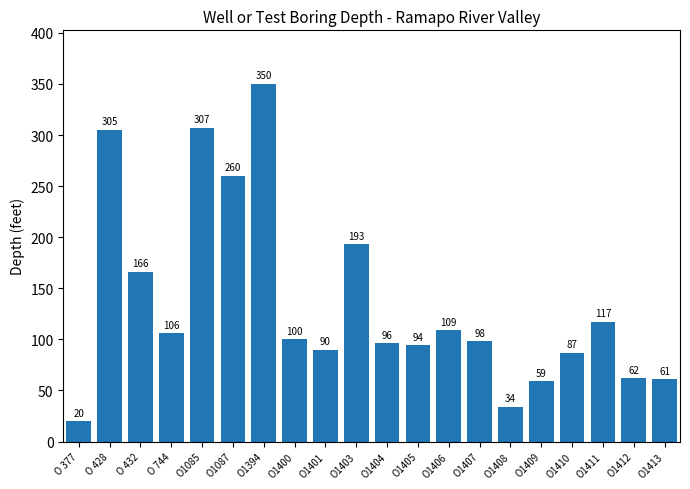

Reading left to right, list all the values displayed in this chart.

O 377=20	O 428=305	O 432=166	O 744=106	O1085=307	O1087=260	O1394=350	O1400=100	O1401=90	O1403=193	O1404=96	O1405=94	O1406=109	O1407=98	O1408=34	O1409=59	O1410=87	O1411=117	O1412=62	O1413=61